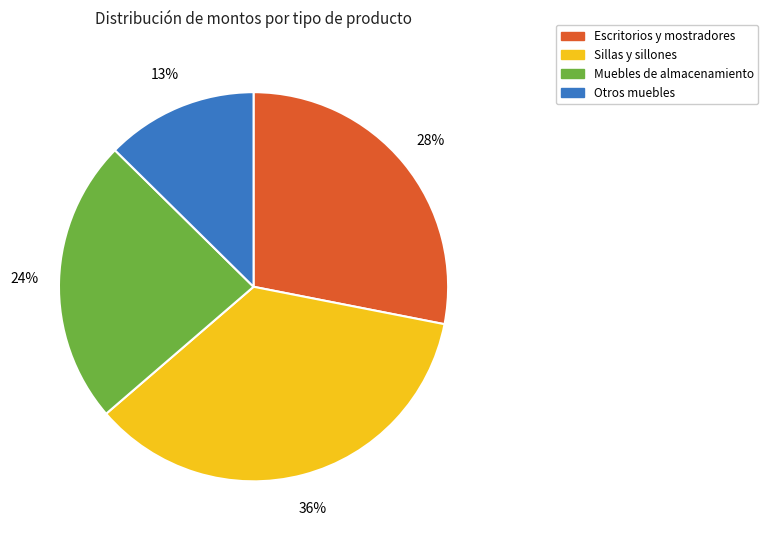

Does any single category account for the majority?

No